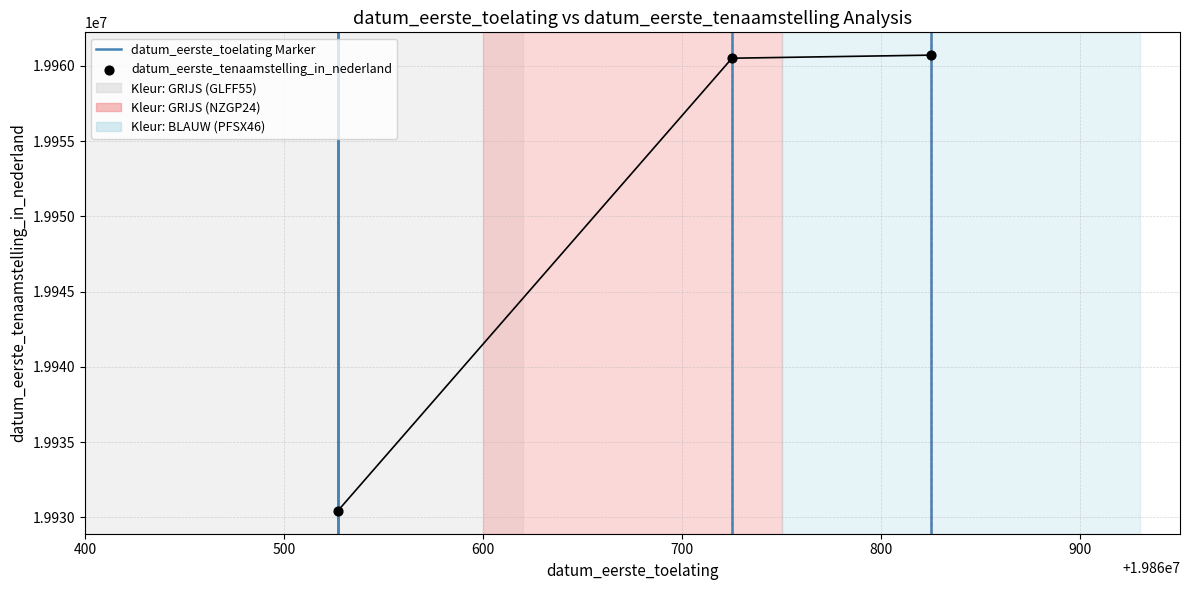

Approximately how many times larger is the value at 19860725 compared to 19860825?

1.0